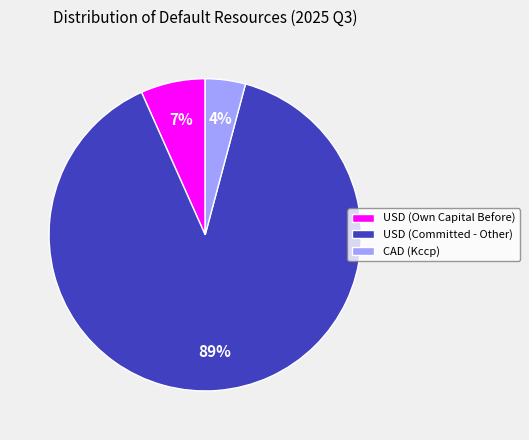

Which category has the smallest portion of the pie?

CAD (Kccp)